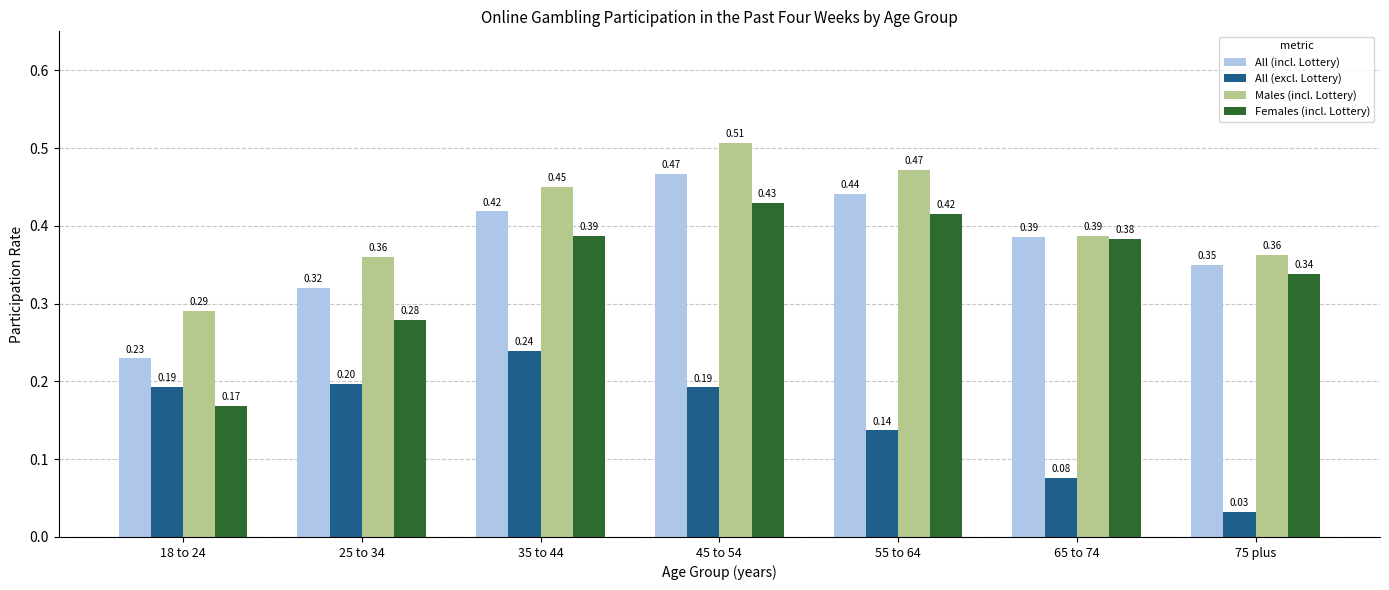

What is the sum of all All (excl. Lottery) values?

1.1